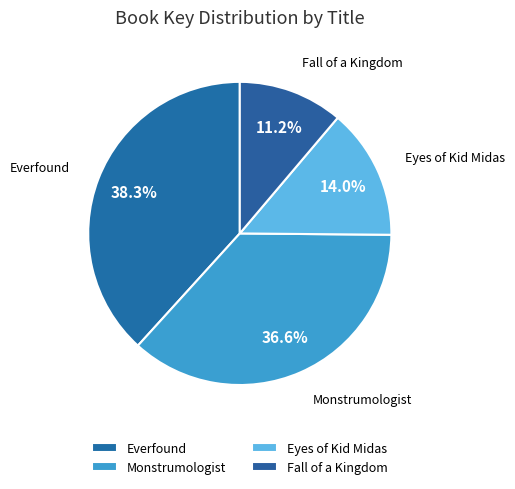

What is the ratio of the value at Monstrumologist to the value at Everfound?

1.0